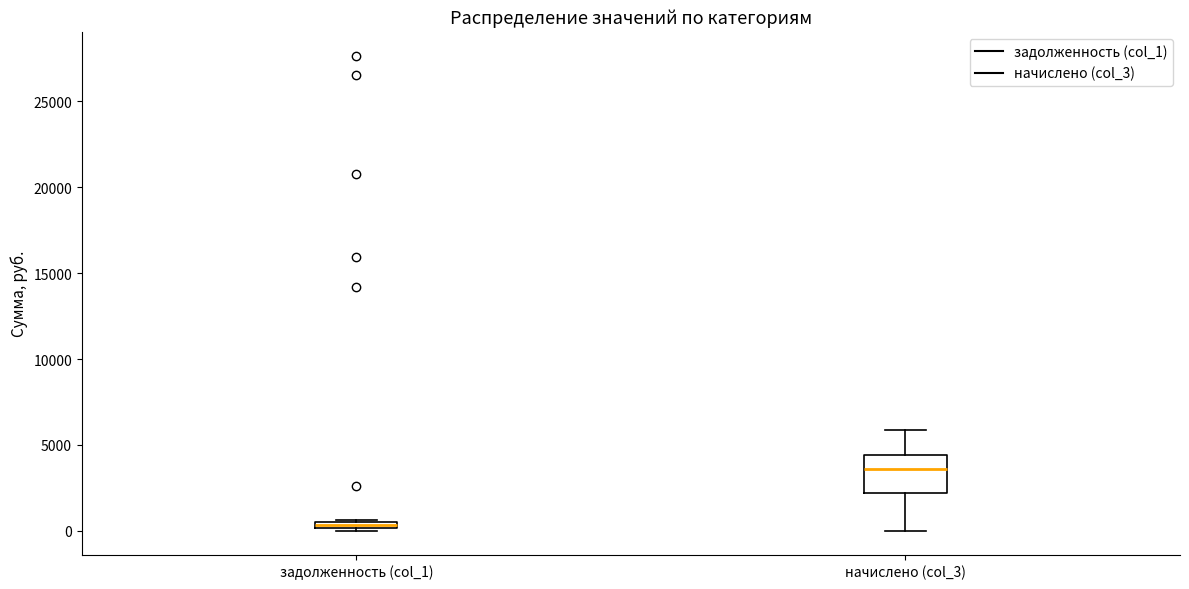

Where is the lower edge of the box for задолженность (col_1) on the y-axis? The values are not printed on the chart, so give them approximately, as read against the axis.

0